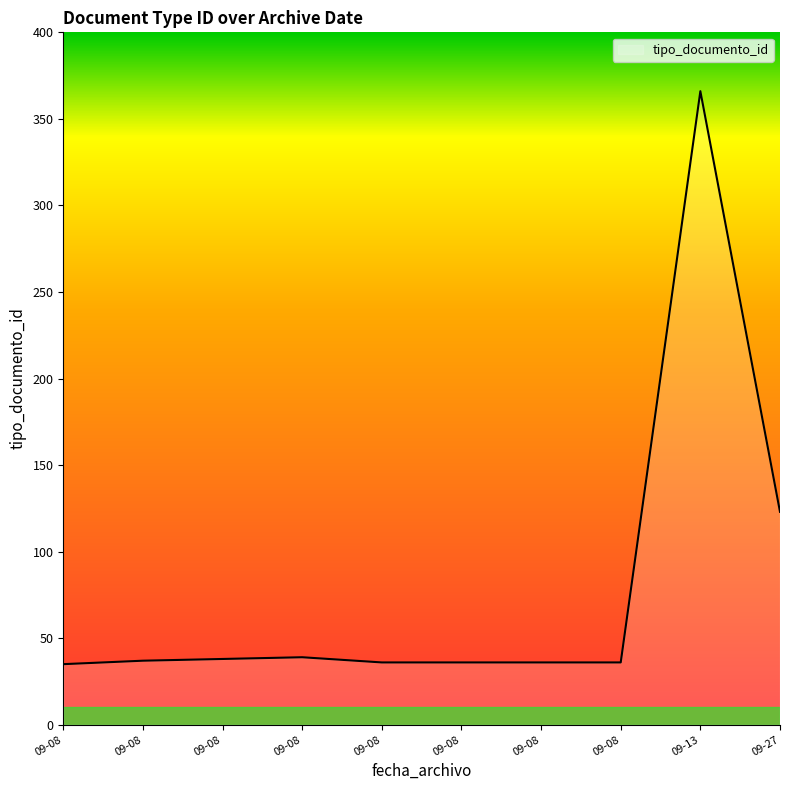

What is the sum of all values?

782